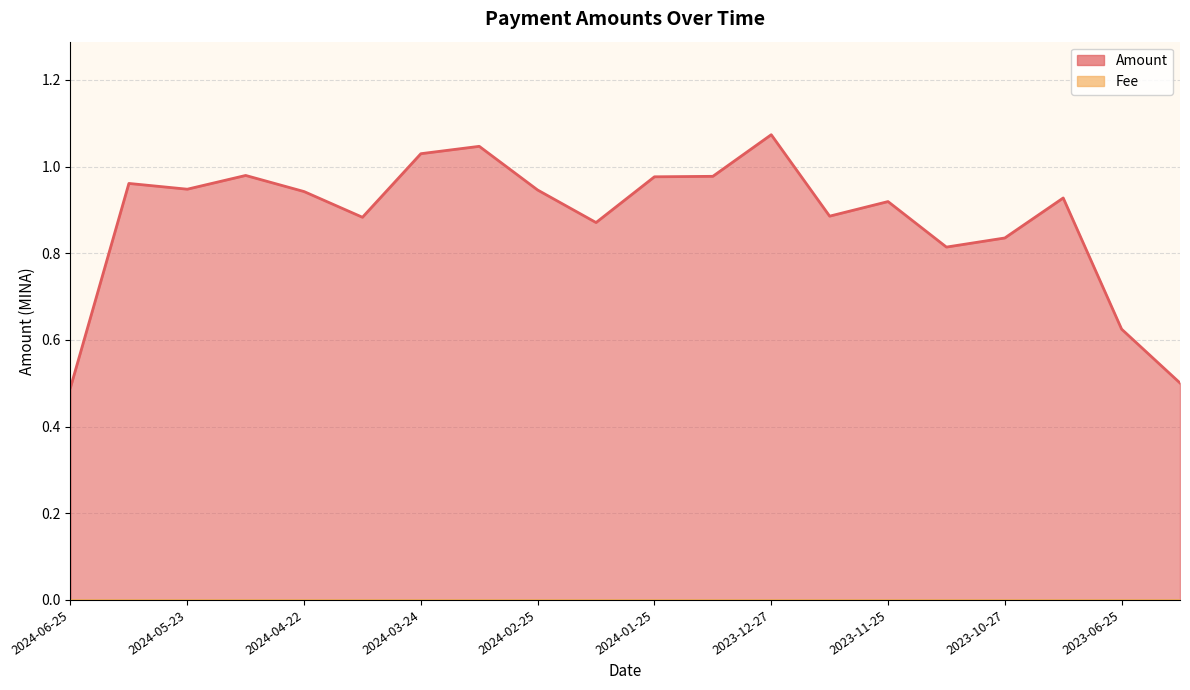

List the labels in order of value, smallest first.

2024-06-25, 2023-05-31, 2023-06-25, 2023-11-11, 2023-10-27, 2024-02-09, 2024-04-09, 2023-12-11, 2023-11-25, 2023-10-12, 2024-04-22, 2024-02-25, 2024-05-23, 2024-06-07, 2024-01-25, 2024-01-10, 2024-05-07, 2024-03-24, 2024-03-10, 2023-12-27